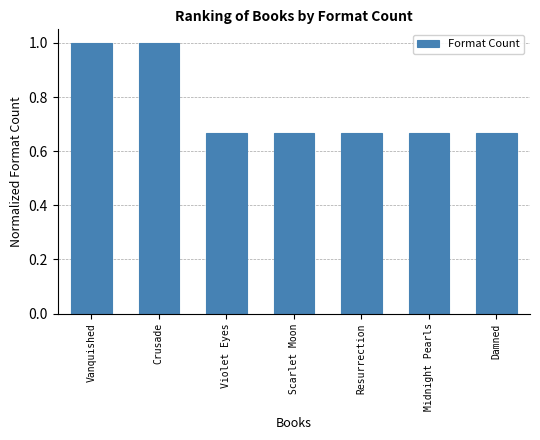

Does the chart contain any negative values?

No